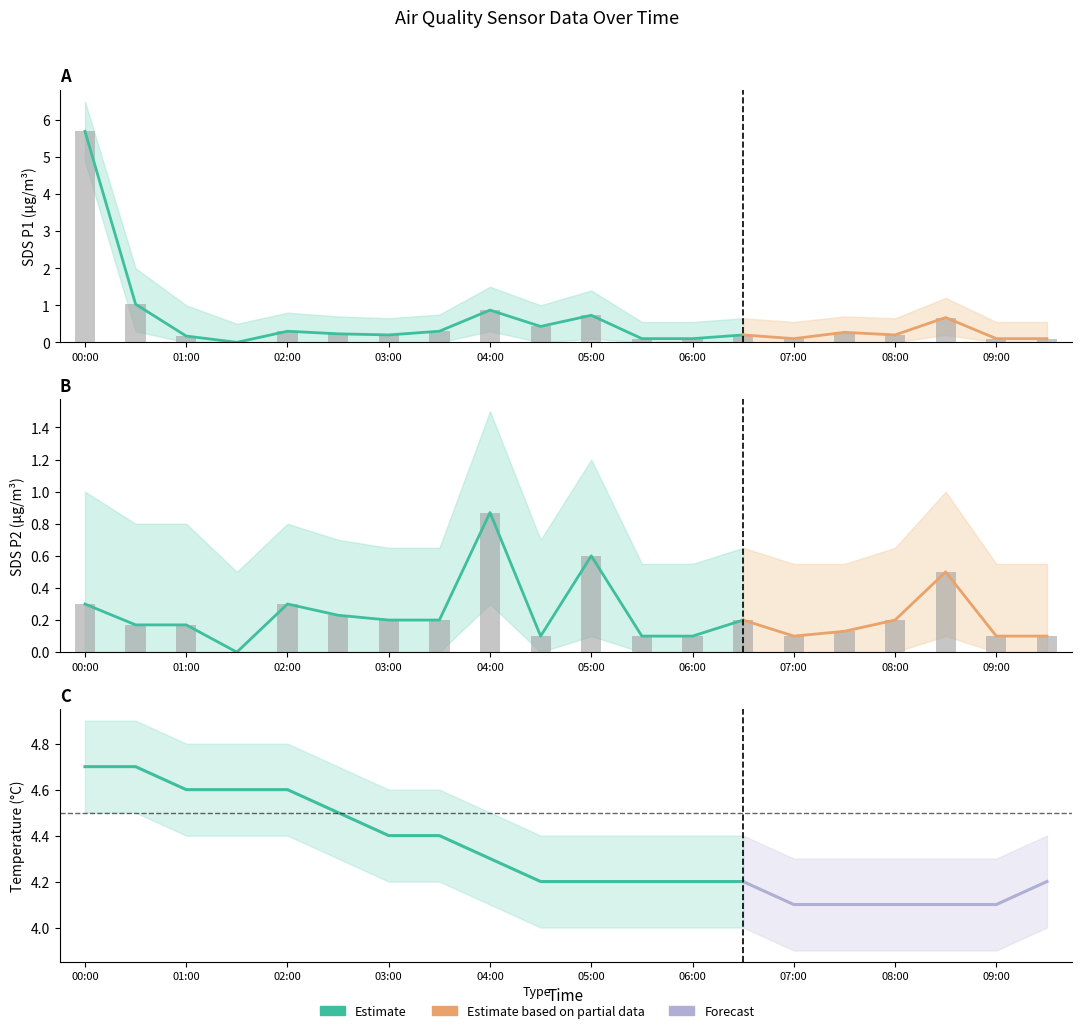

What is the sum of the SDS_P1 values at 02:30 and 04:00?

1.1